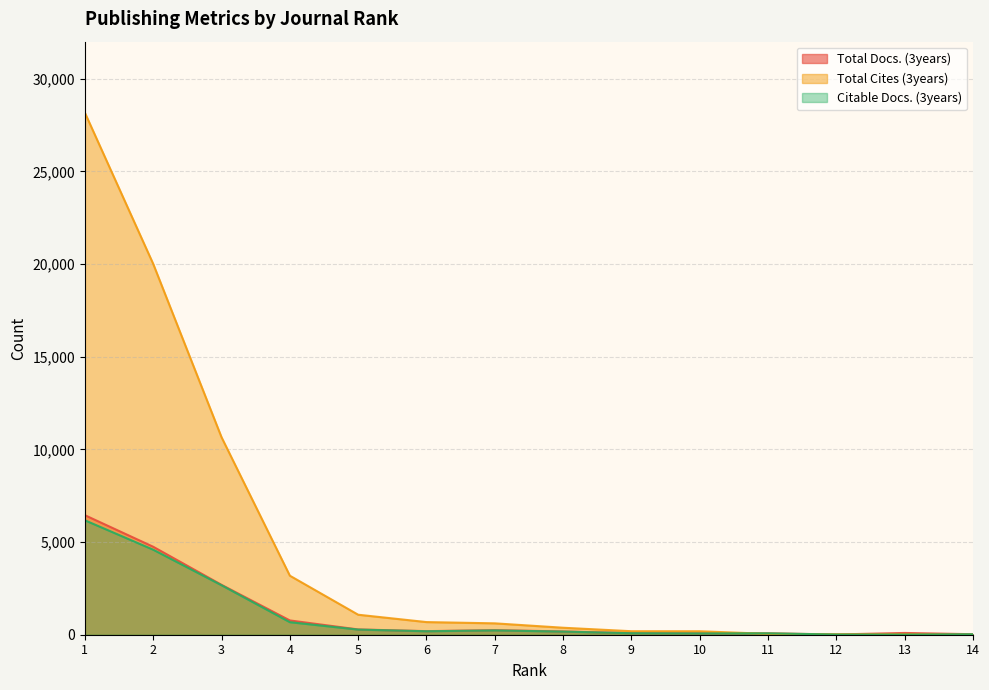

The value of Citable Docs. (3years) at 7 is 233. True or false?

True